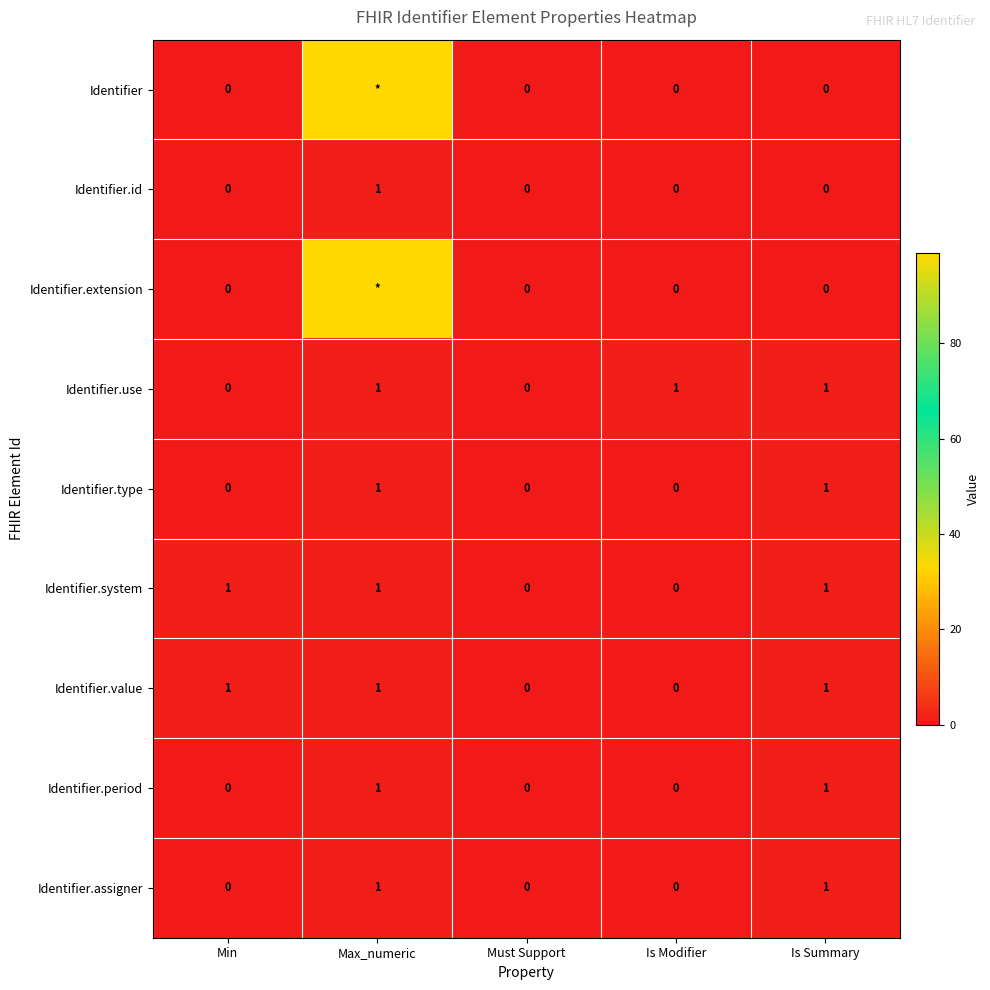

What is the sum of all Identifier.system values?

3